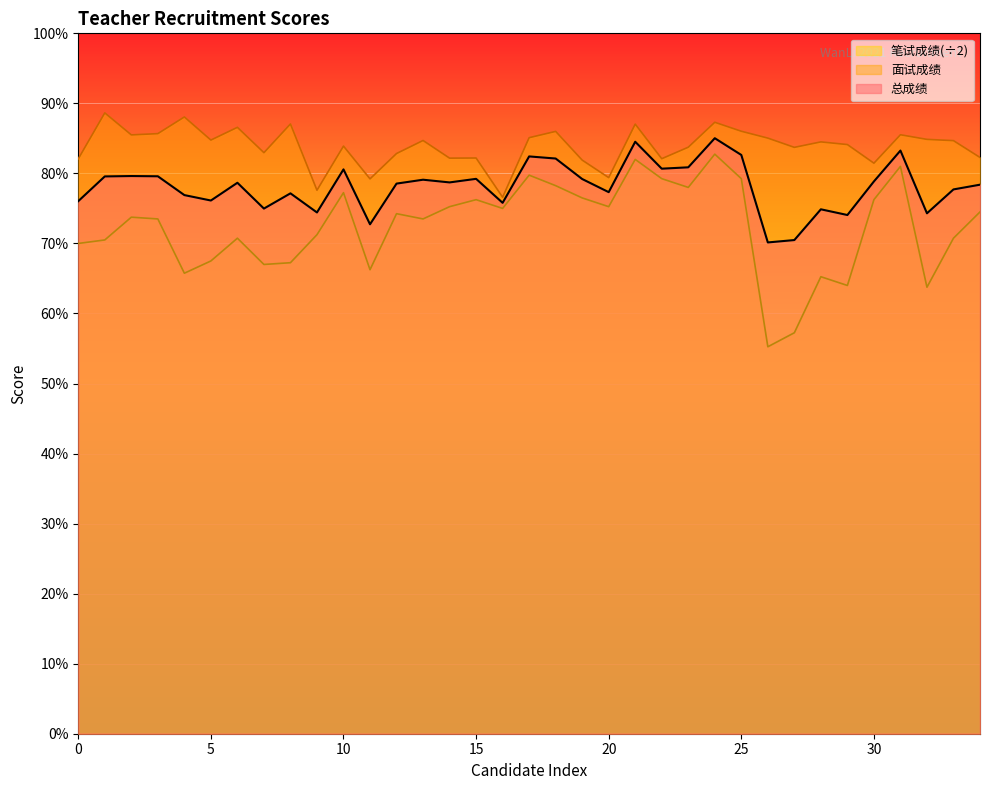

How many data points in 笔试成绩 are above 73?

20